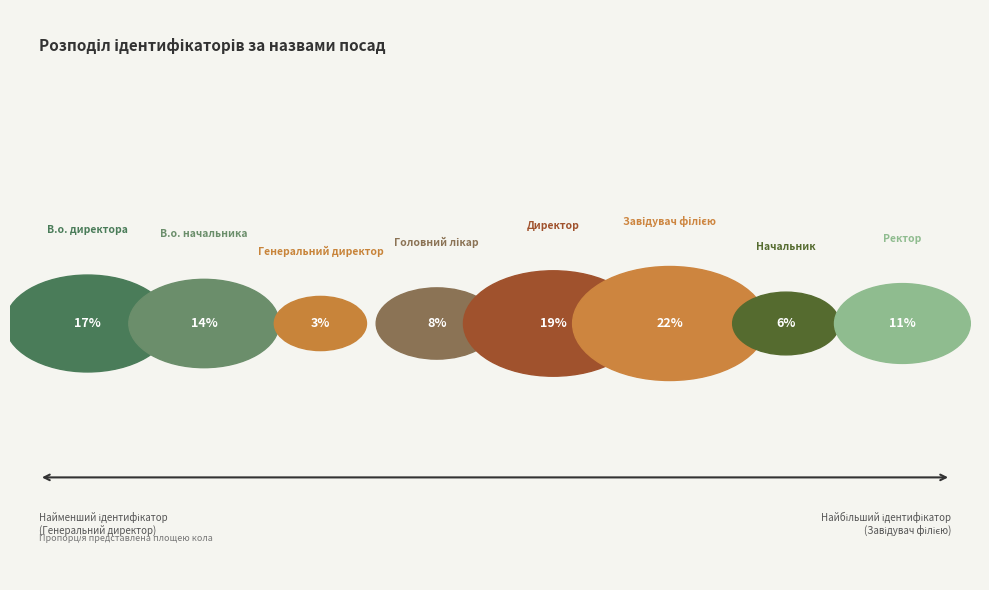

What percentage is the Генеральний директор slice, to the nearest percent?

3%